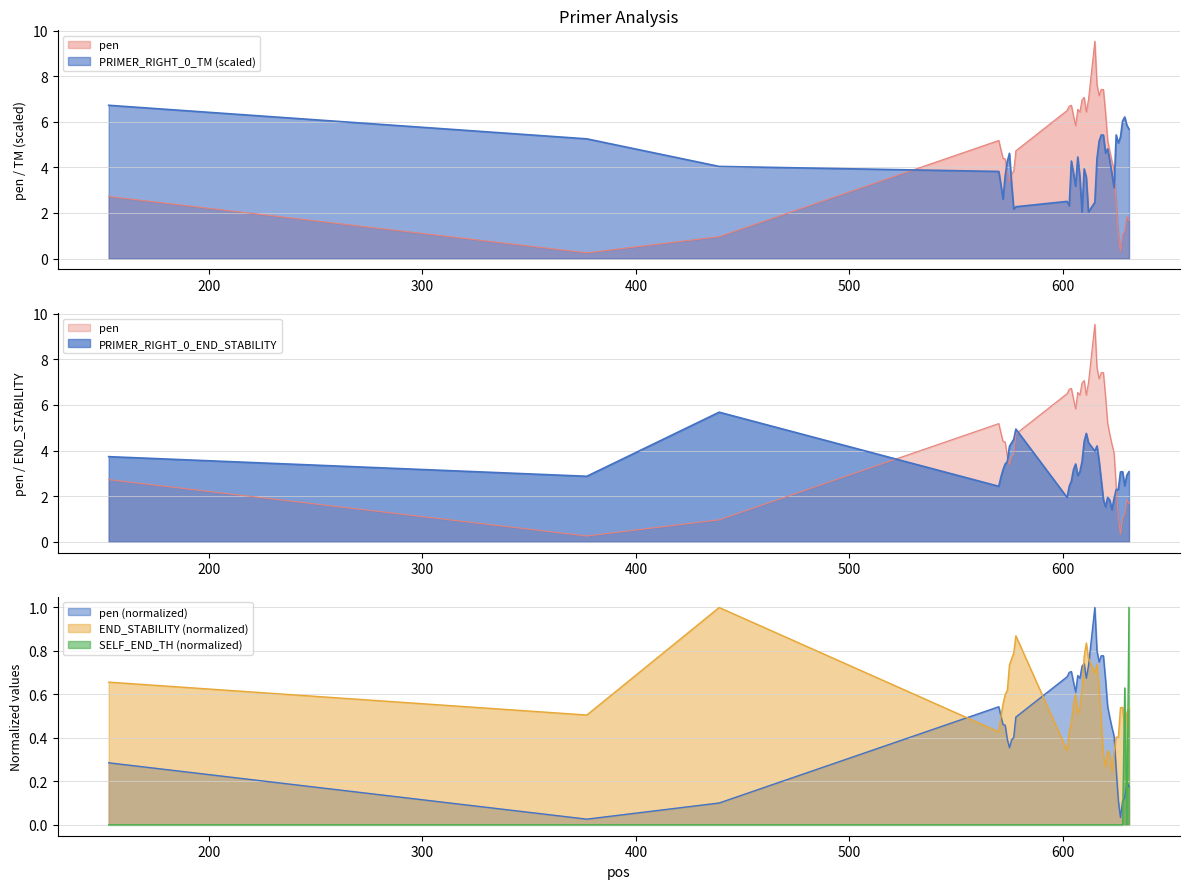

What is the total value across all series at 615?

16.0